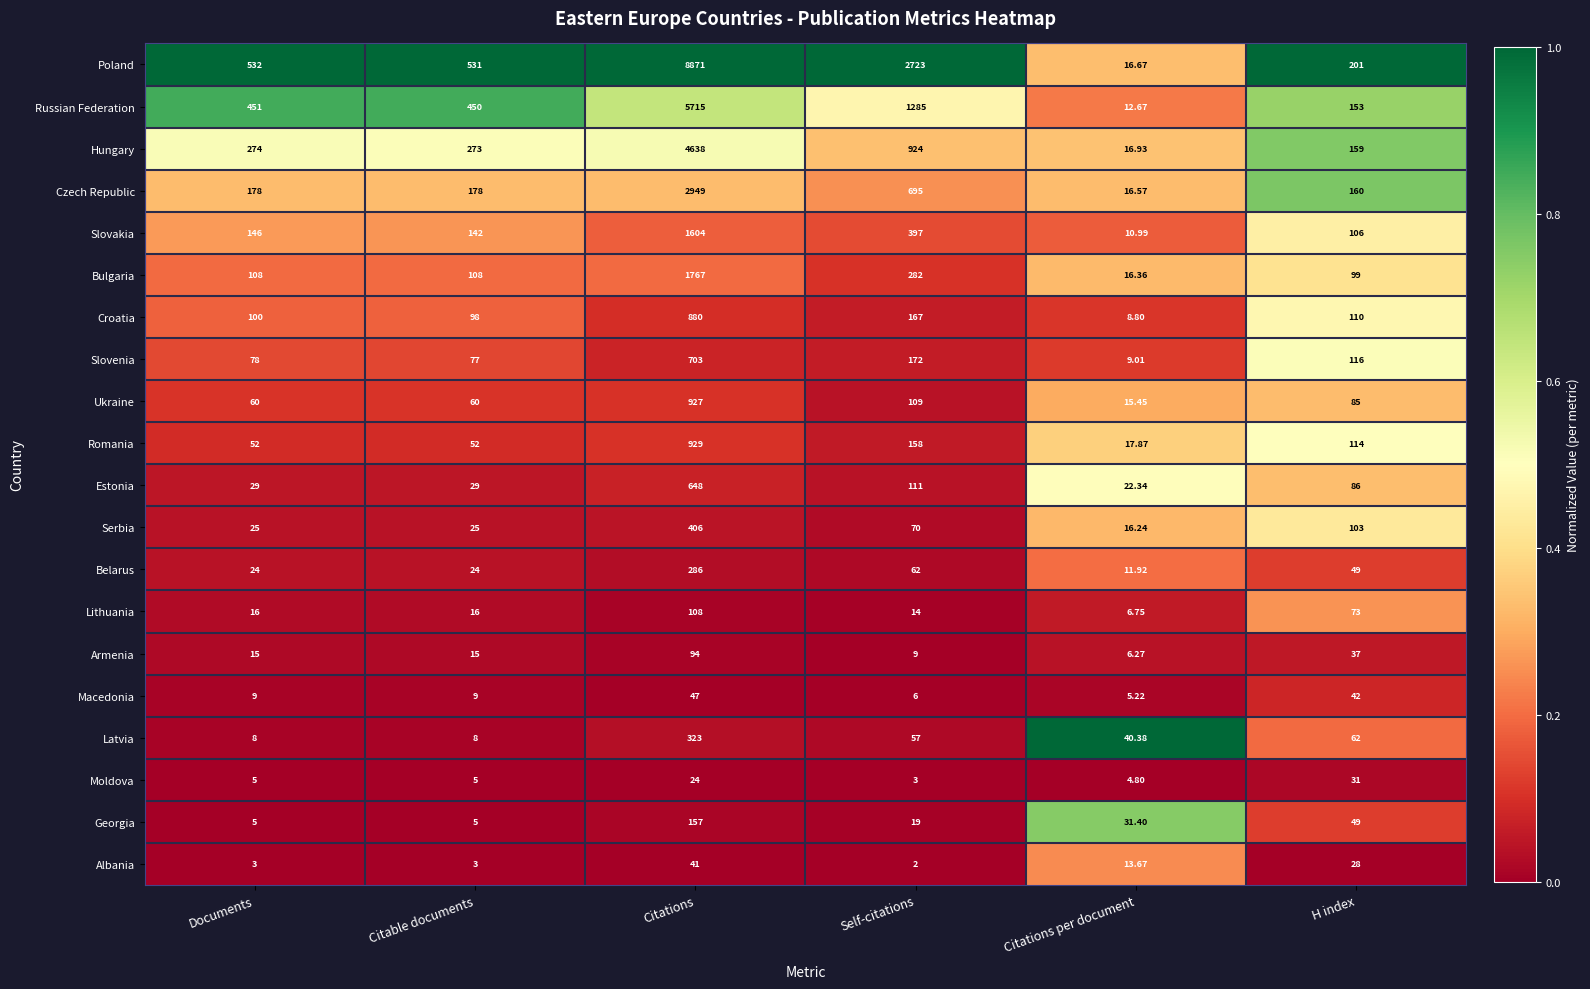

At which label is Lithuania closest to 57?

H index